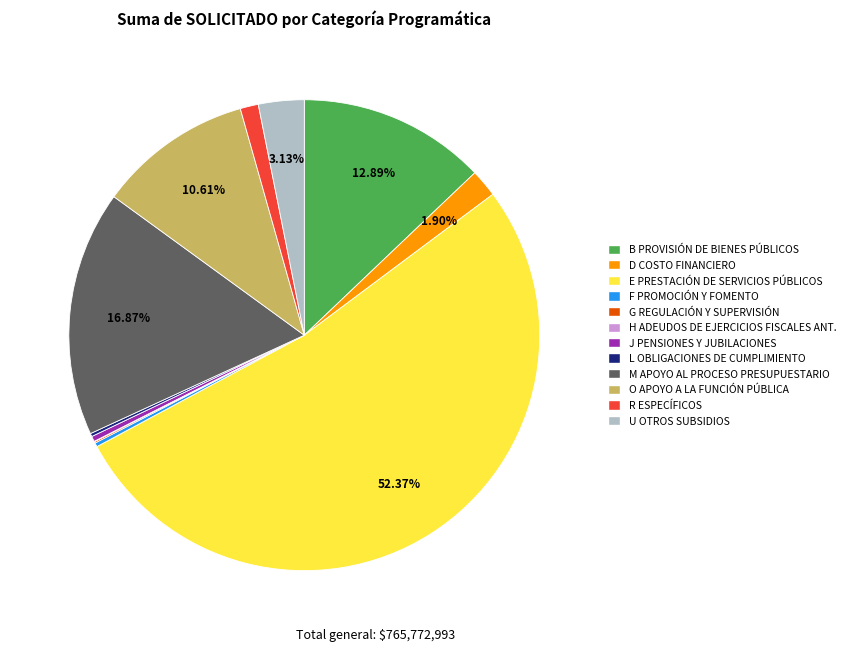

Is there a majority slice in this chart?

Yes